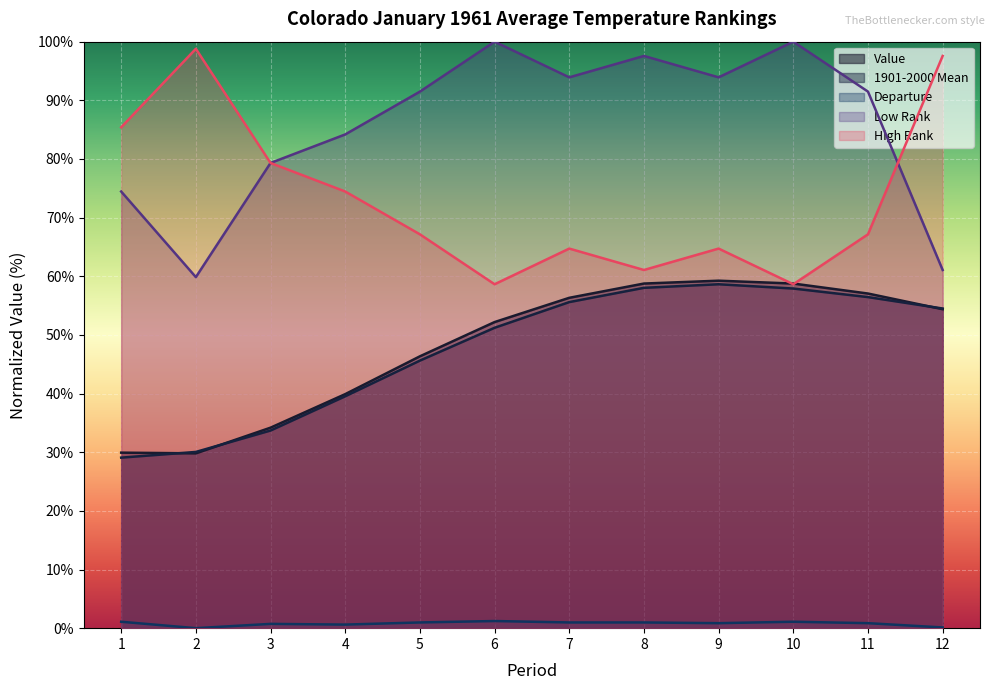

List the series in order of their peak value, highest first.

Low Rank, High Rank, Value, 1901-2000 Mean, Departure